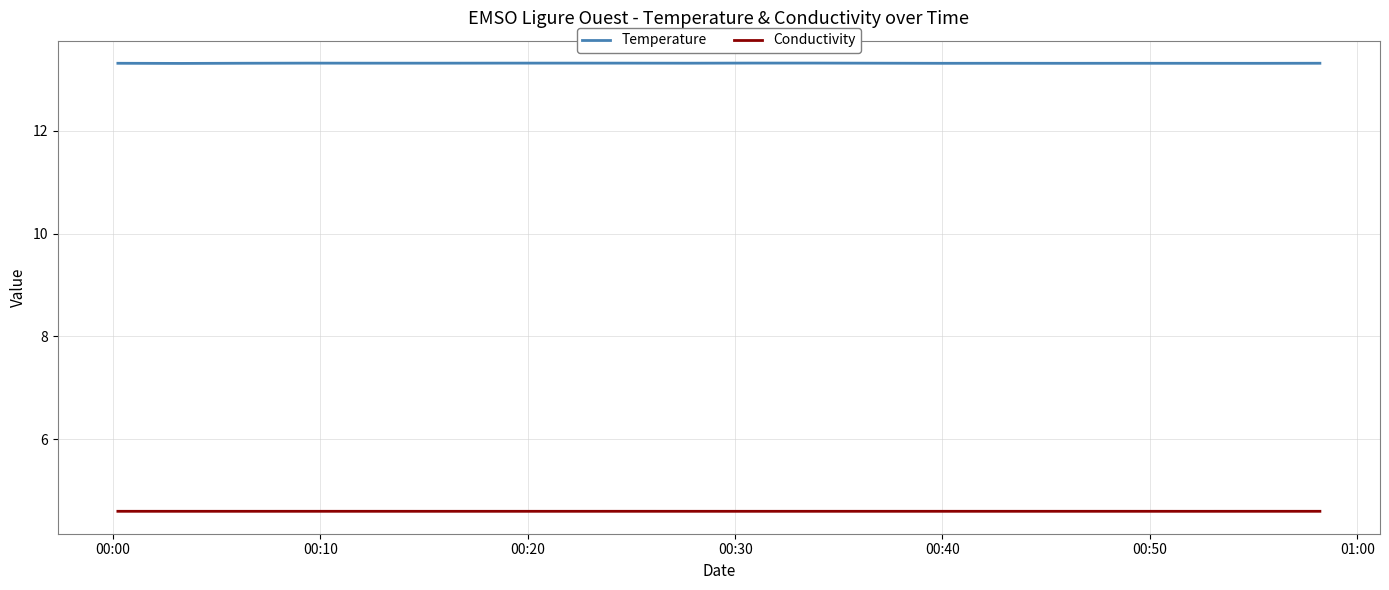

Which series has the largest total across all categories?

Temperature